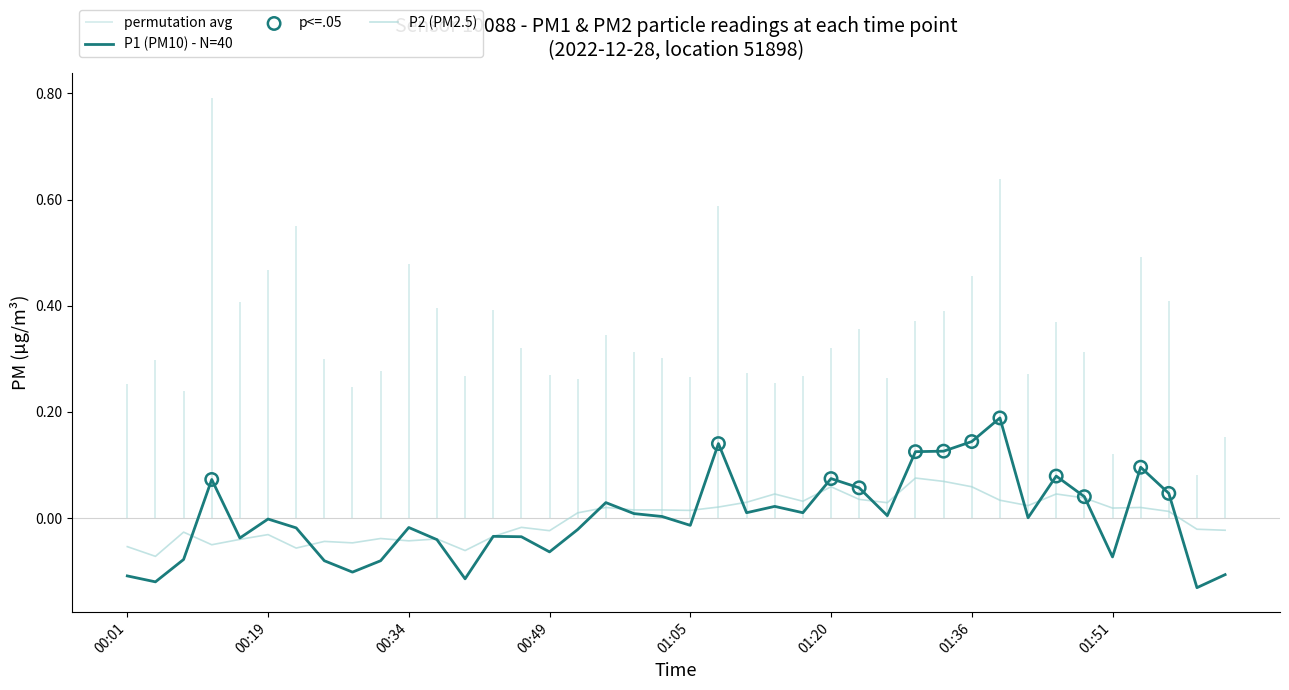

Which series reaches the minimum Y coordinate?

P1